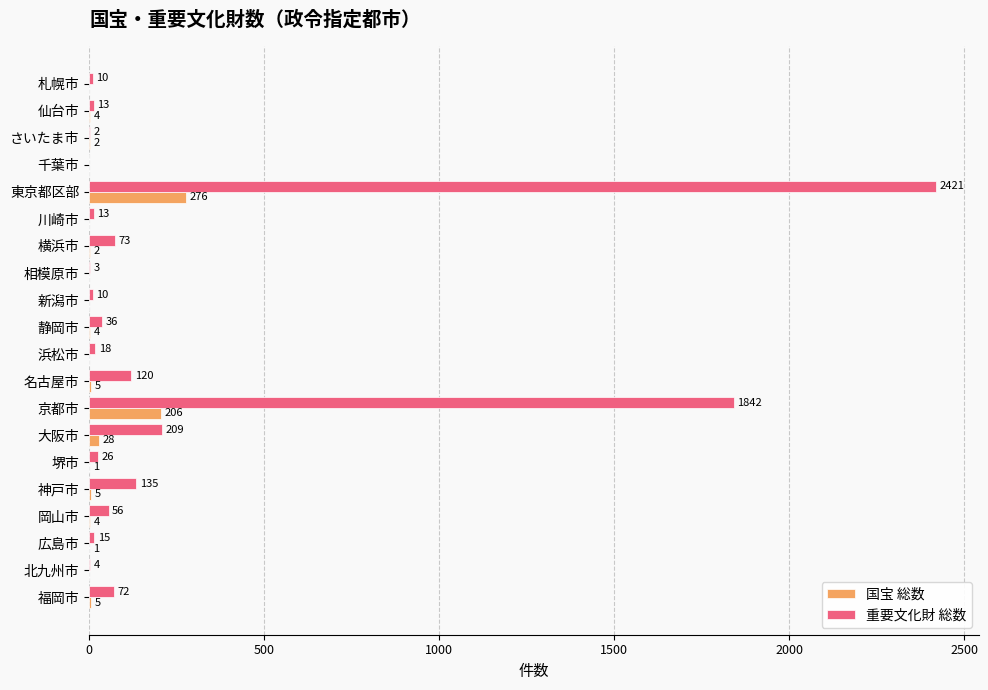

Is the value of 重要文化財 総数 at 札幌市 greater than the value of 国宝 総数 at 横浜市?

Yes